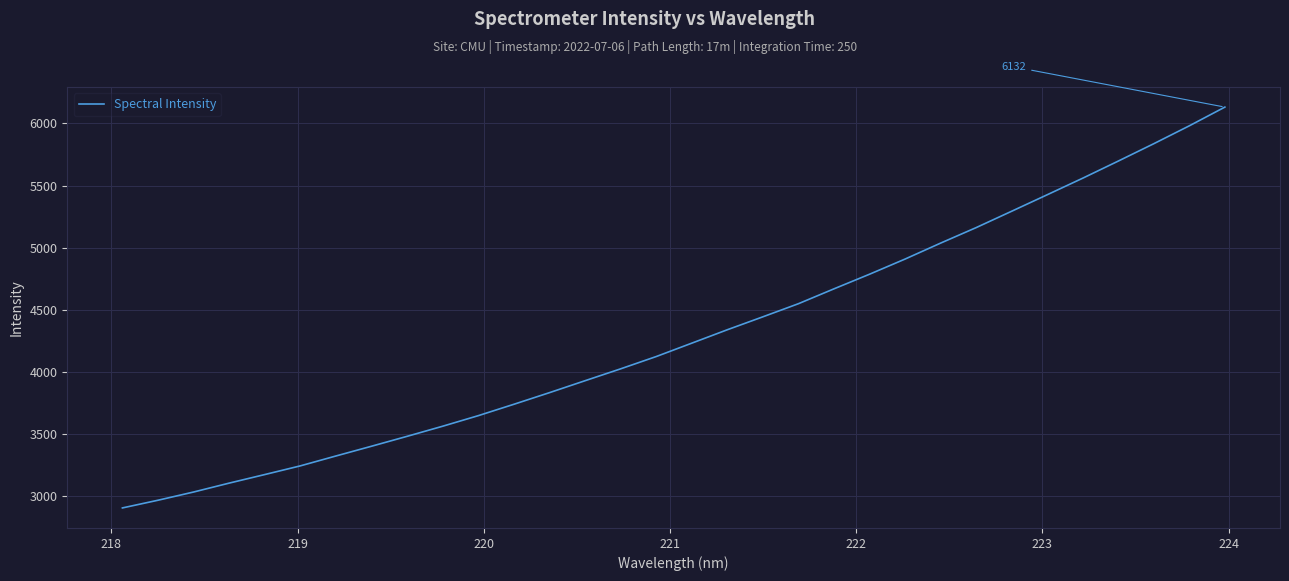

What is the minimum value shown in the chart?

2905.2